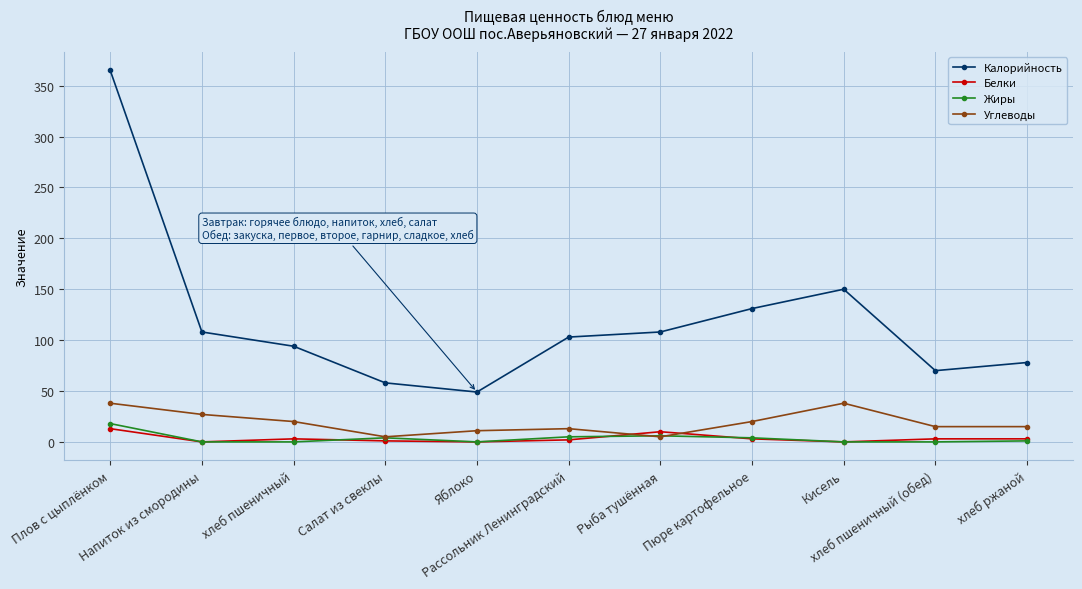

Read the Калорийность value at Салат из свеклы.

58